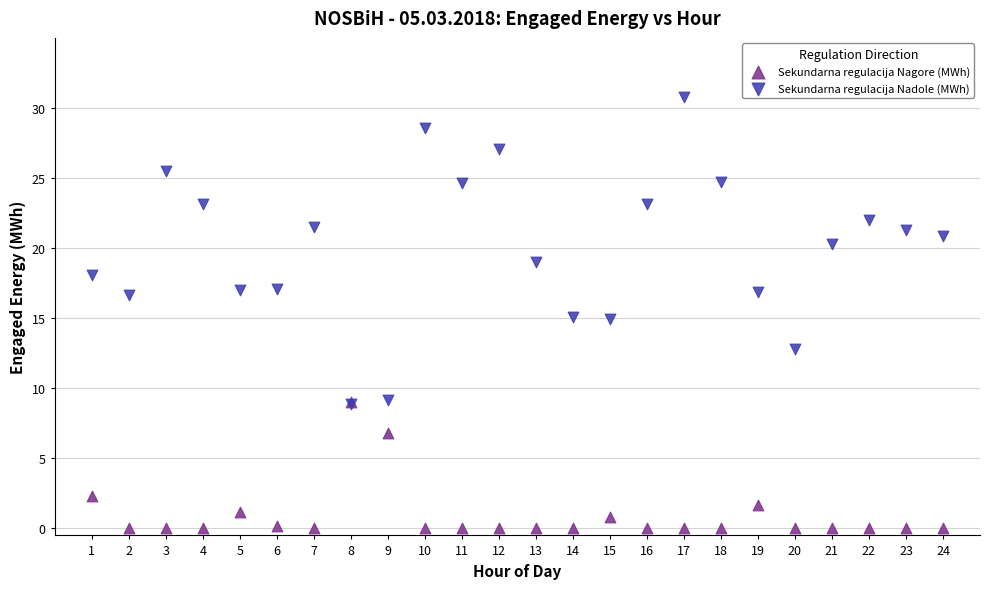

In the Sekundarna regulacija Nagore (MWh) series, what Y value is closest to 4?

2.3